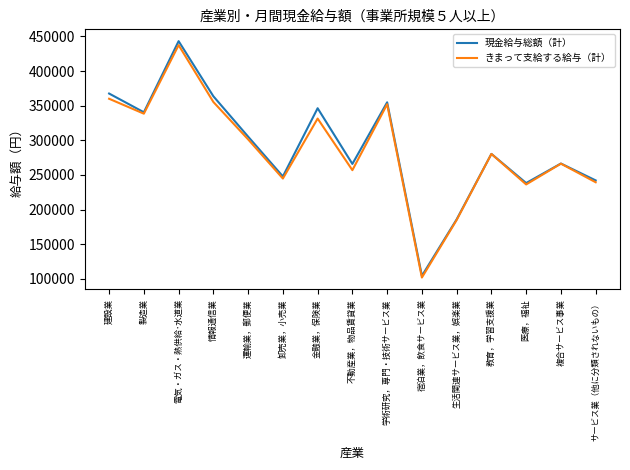

Is the value of 現金給与総額（計） at 宿泊業，飲食サービス業 greater than the value of きまって支給する給与（計） at 卸売業，小売業?

No